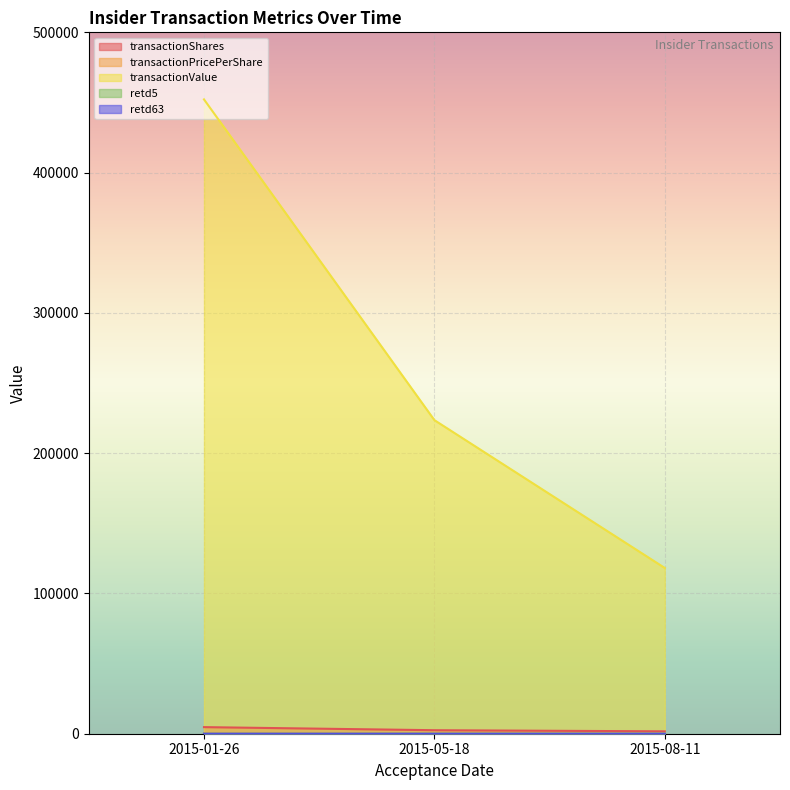

The value of retd5 at 2015-05-18 is 2.1. True or false?

False